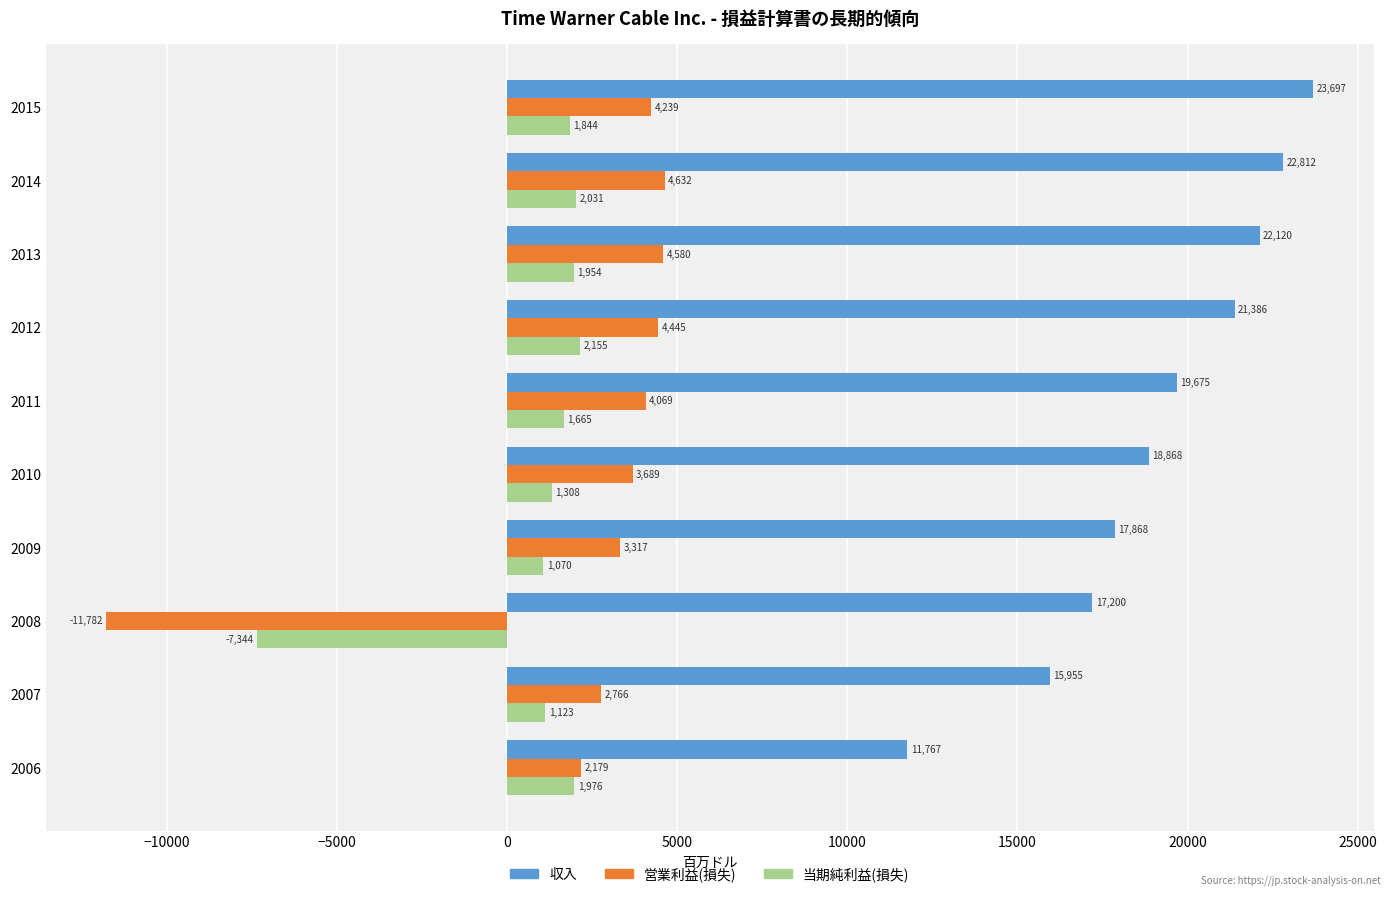

At which label is 当期純利益(損失) closest to -2594?

2009